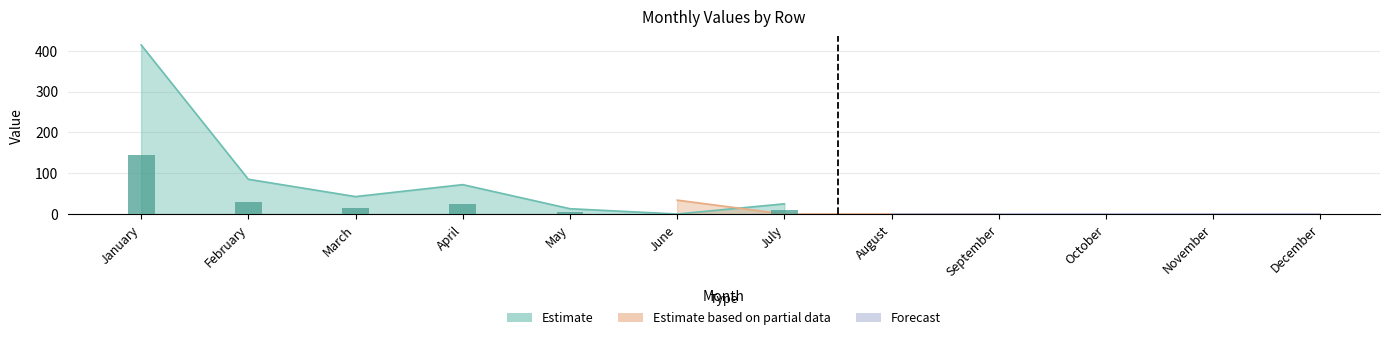

The value of Row1 at March is 25.0. True or false?

False